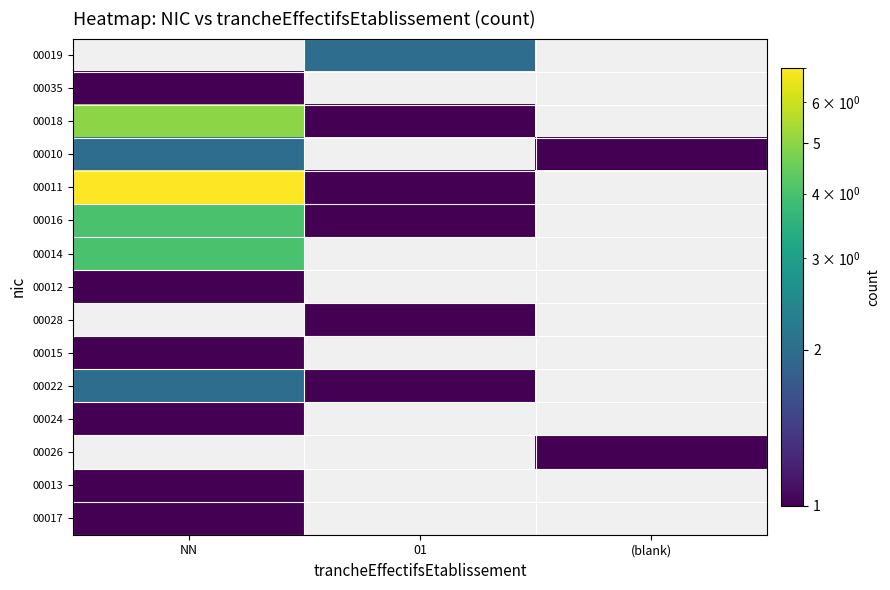

Rank the series by their maximum value, from highest to lowest.

00019, 00011, 00018, 00016, 00014, 00010, 00028, 00022, 00035, 00012, 00015, 00024, 00026, 00013, 00017